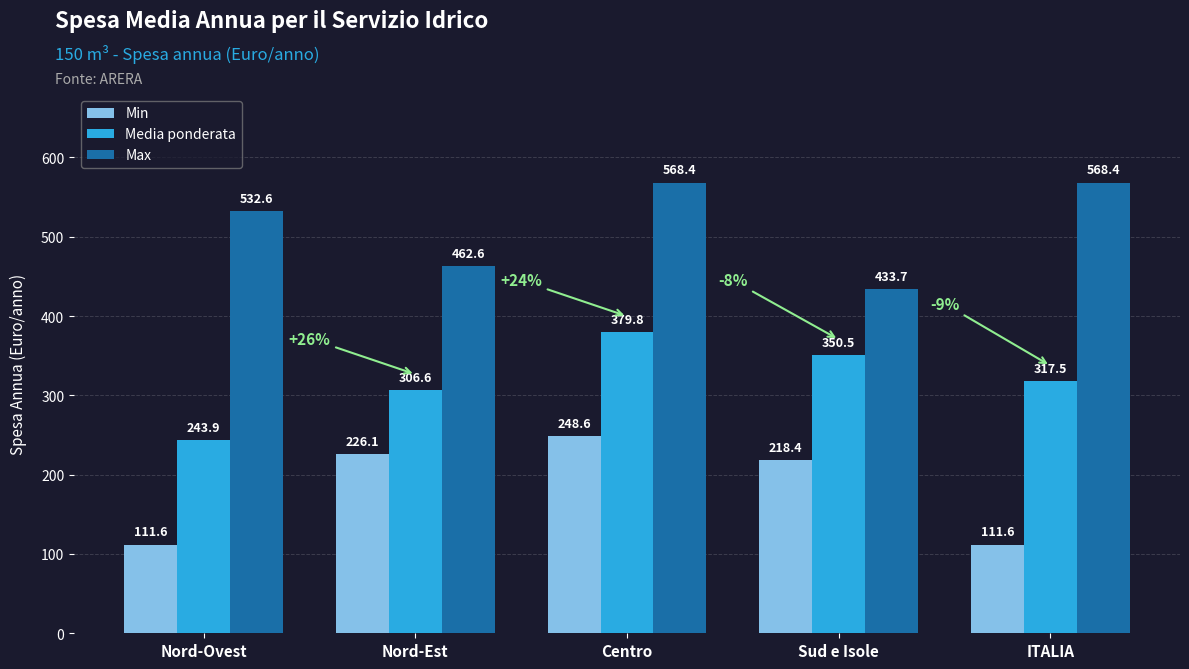

Rank the series by their average value, from highest to lowest.

Max, Media ponderata, Min